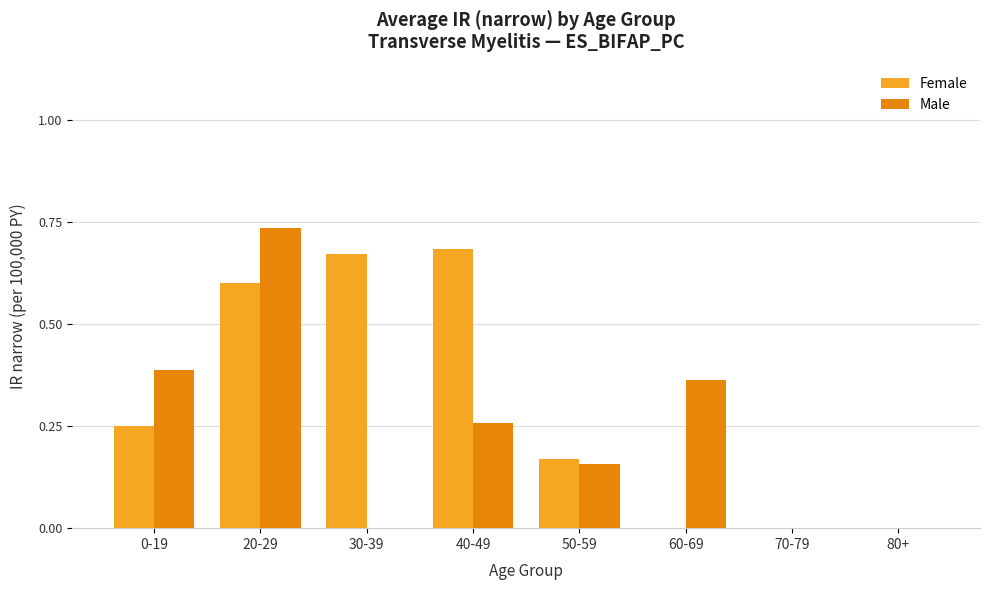

The Male series shows 0.4 at 70-79. True or false?

False